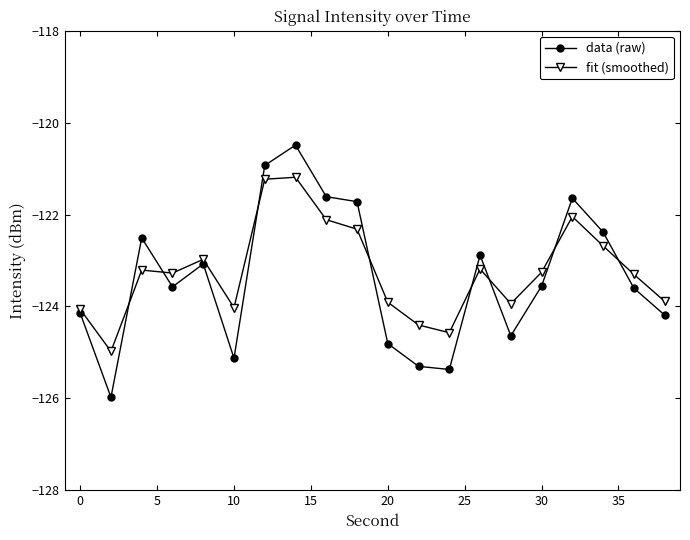

What is the minimum value for fit (smoothed)?

-125.0